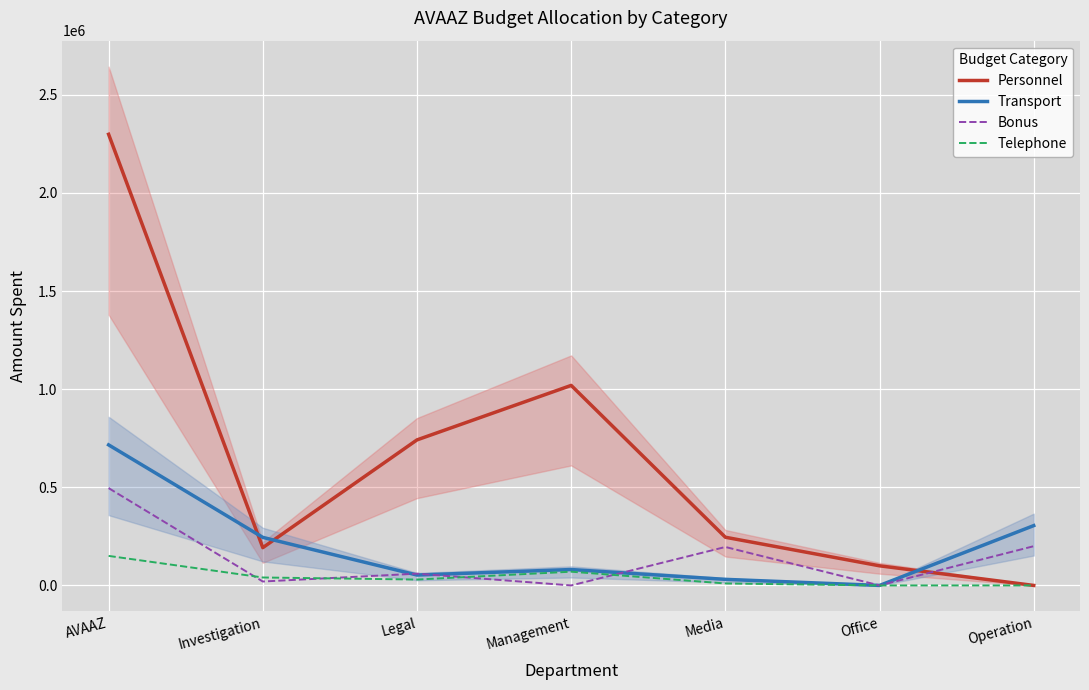

Rank the categories by Bonus value from highest to lowest.

AVAAZ, Operation, Media, Legal, Investigation, Management, Office